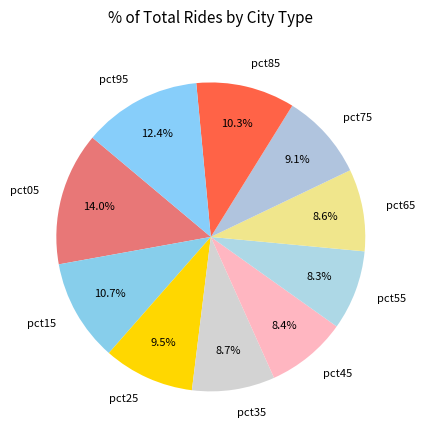

Does pct55 account for over 50% of the chart?

No